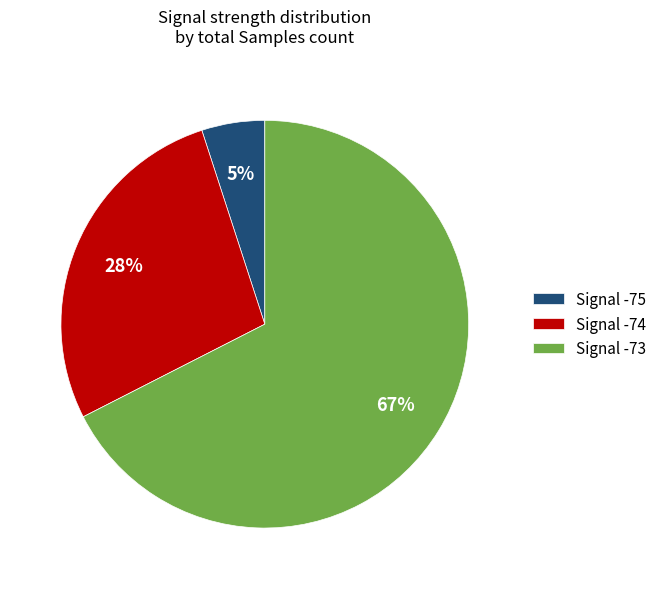

What is the ratio of the value at Signal -74 to the value at Signal -73?

0.4